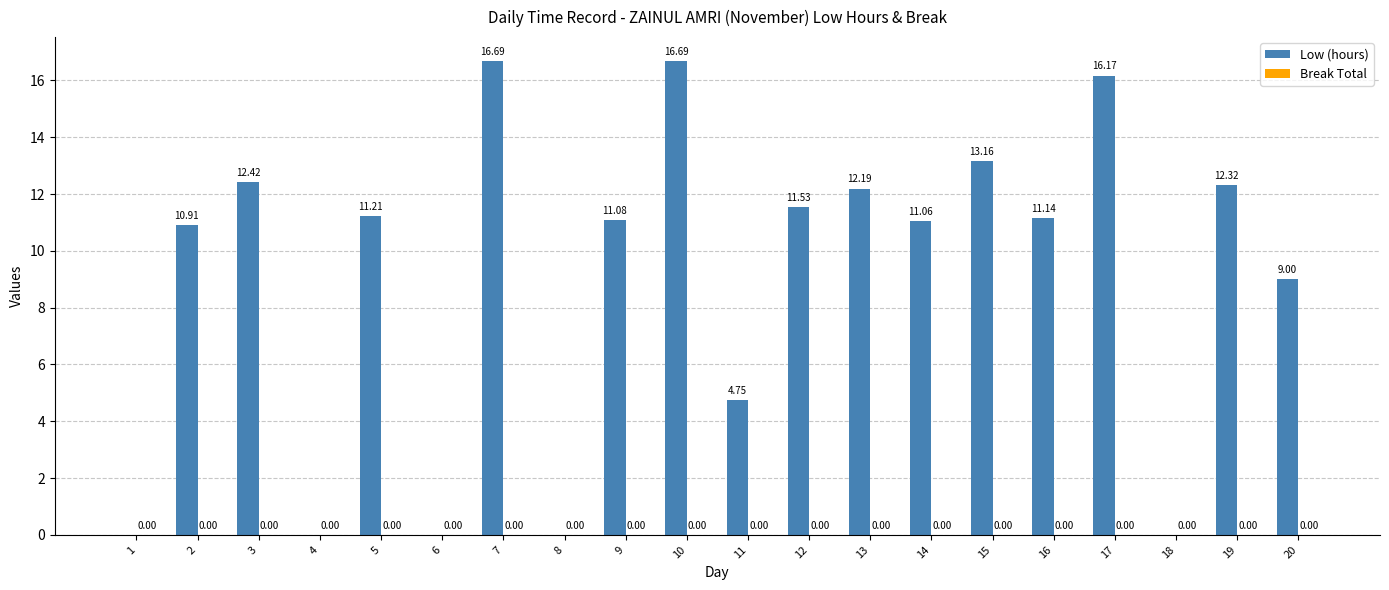

Between 3 and 7, which is larger?

7